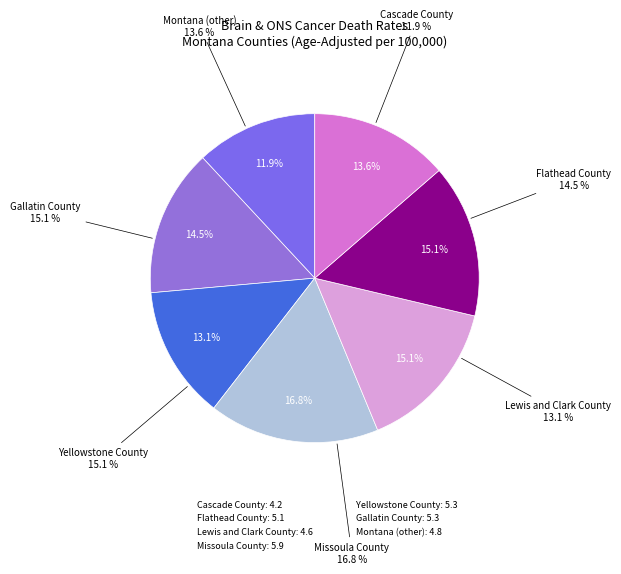

How many segments does this pie chart have?

7